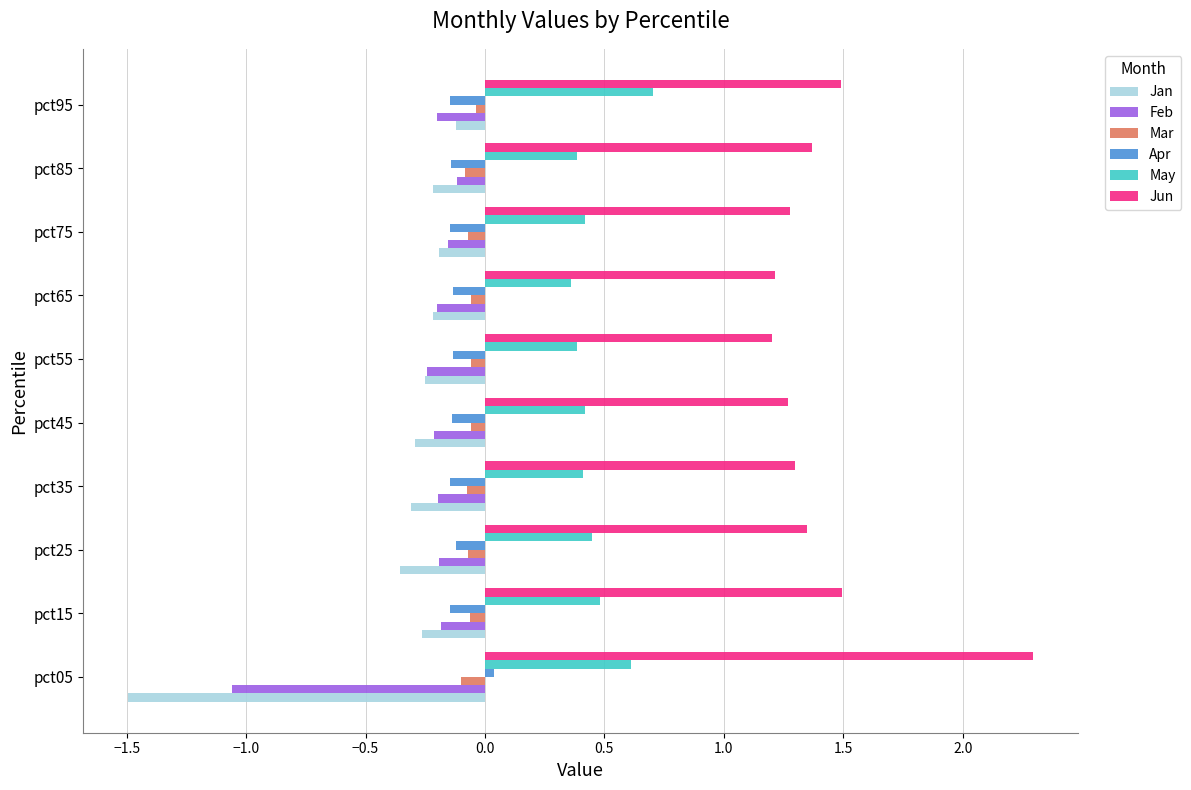

The value of Mar at pct25 is -0.1. True or false?

True